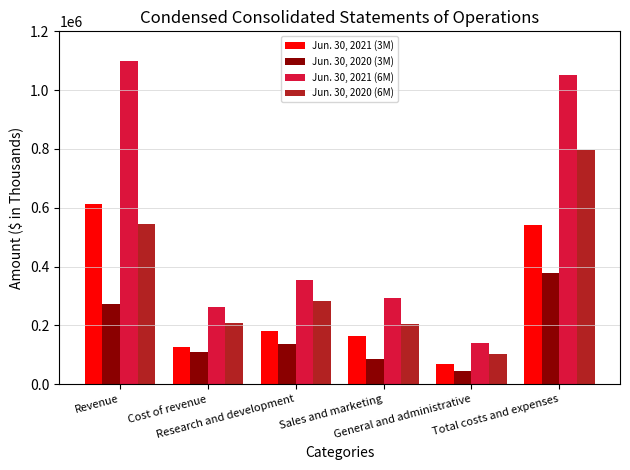

Which label corresponds to the largest value in the chart?

Revenue